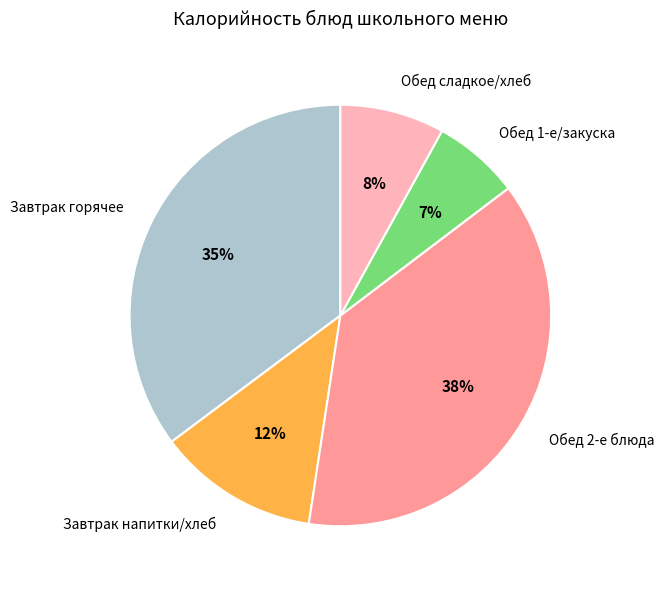

To the nearest percent, what is the average slice percentage?

20%